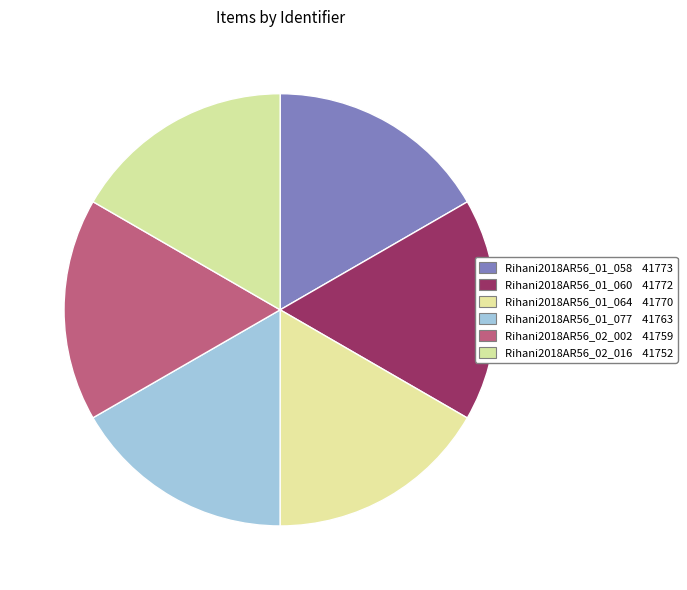

To the nearest percent, what percentage of the pie is Rihani2018AR56_01_077?

17%